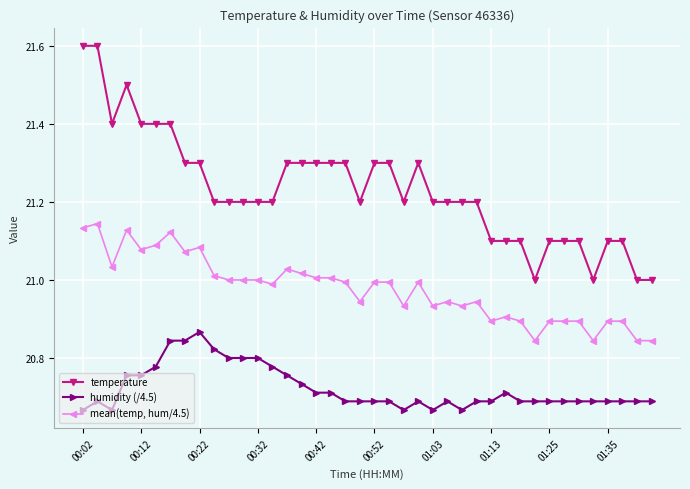

Does the chart have visible grid lines?

Yes